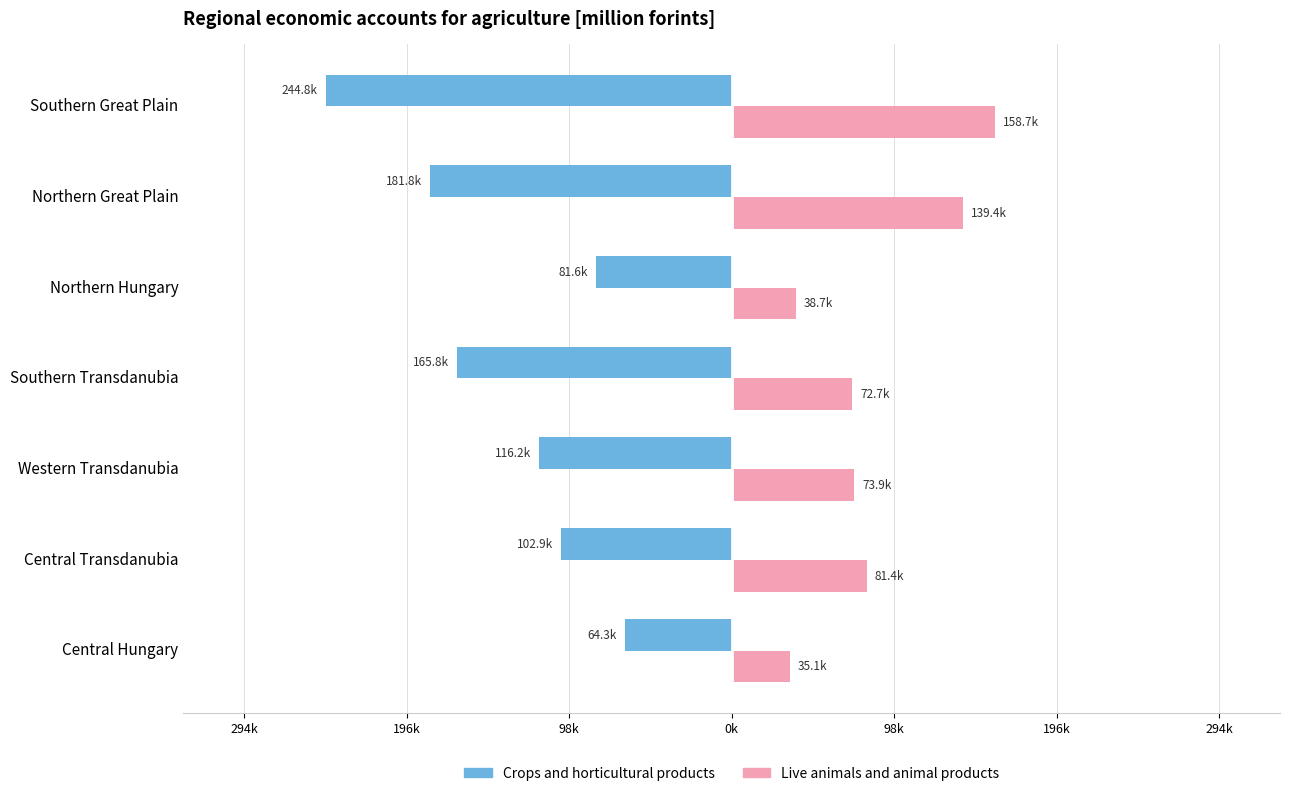

List the series in order of their overall mean, lowest first.

Crops and horticultural products, Live animals and animal products